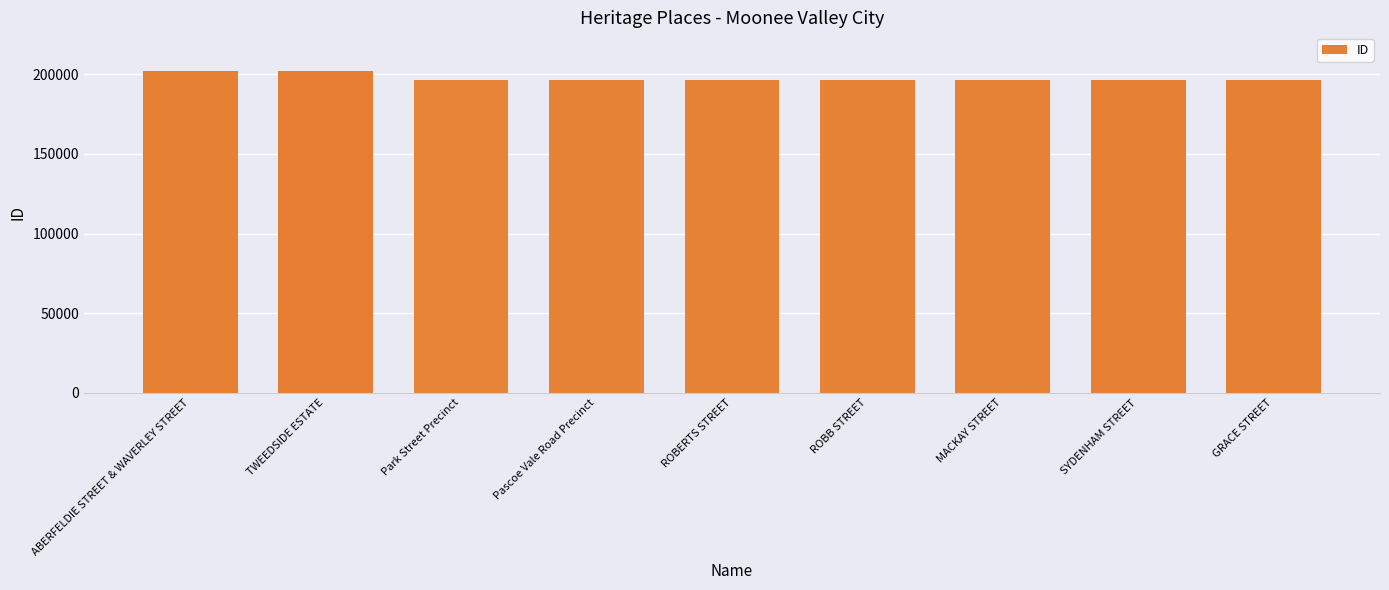

What is the smallest value displayed?

196296